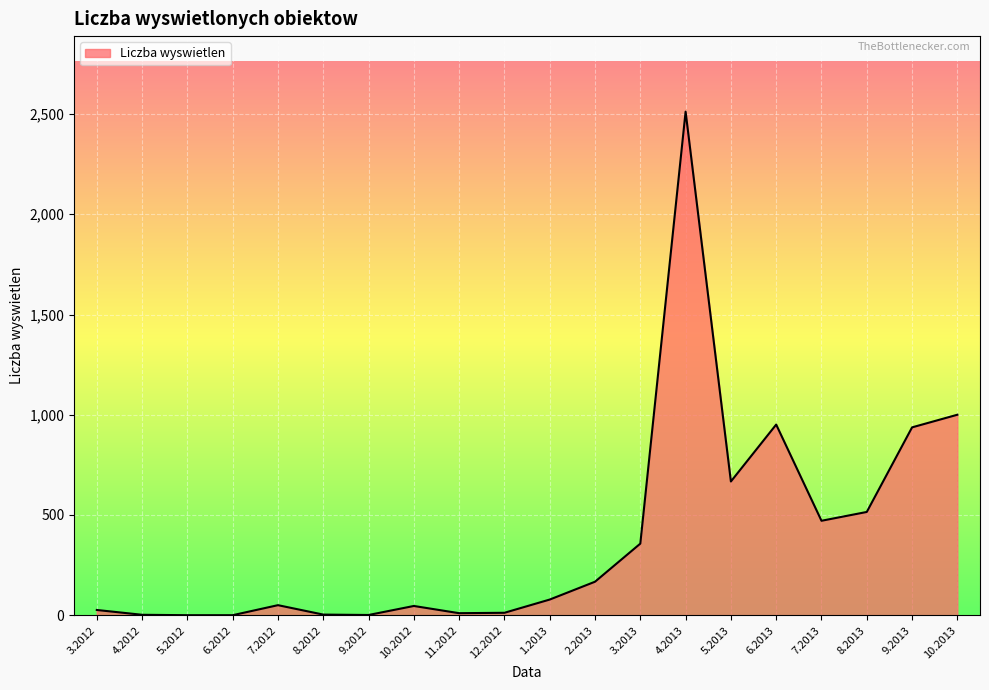

Which label corresponds to the largest value in the chart?

4.2013